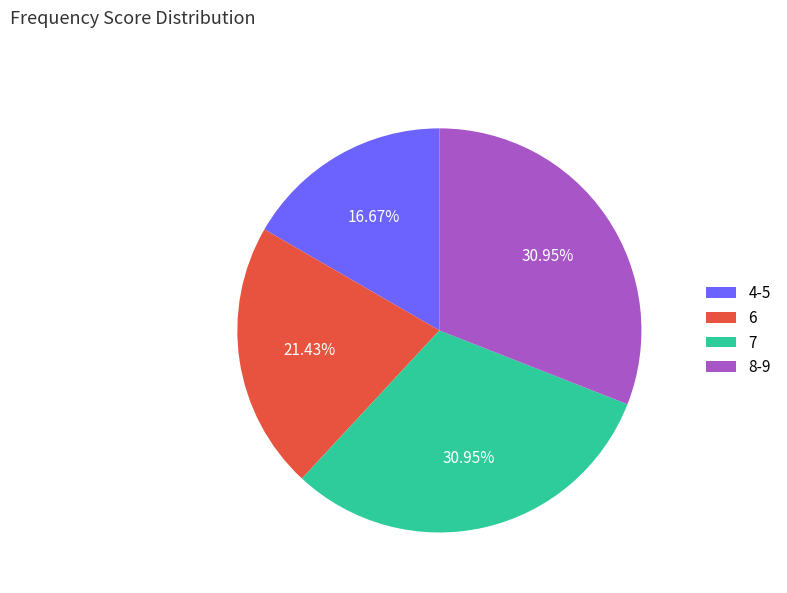

To the nearest percent, what portion does 6 represent?

21%